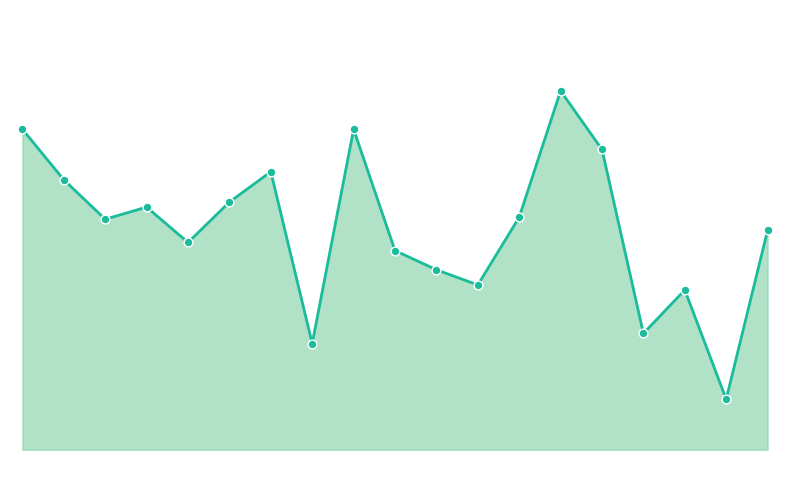

Which series reaches the minimum Y coordinate?

SDS_P1_line